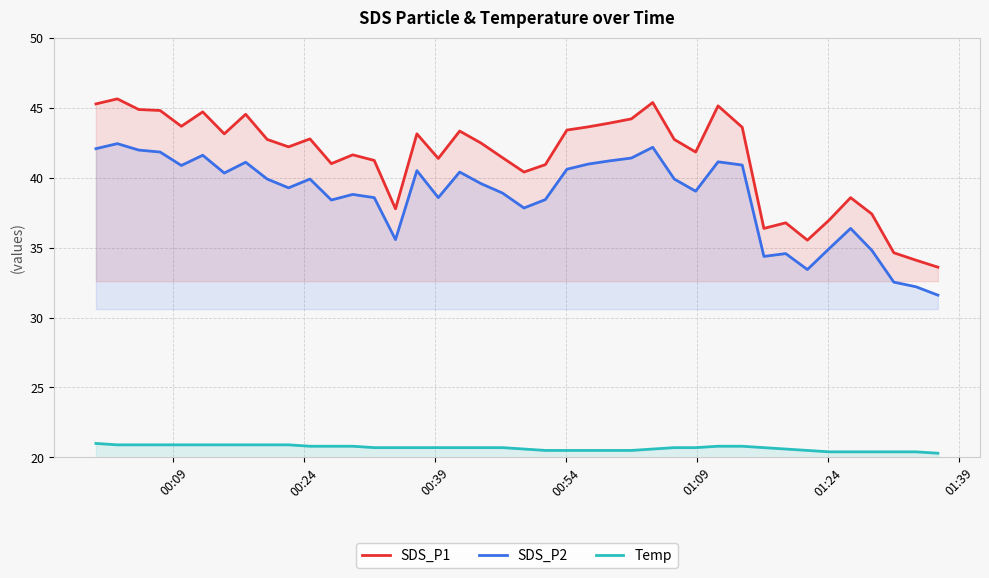

How many lines are shown in the chart?

3